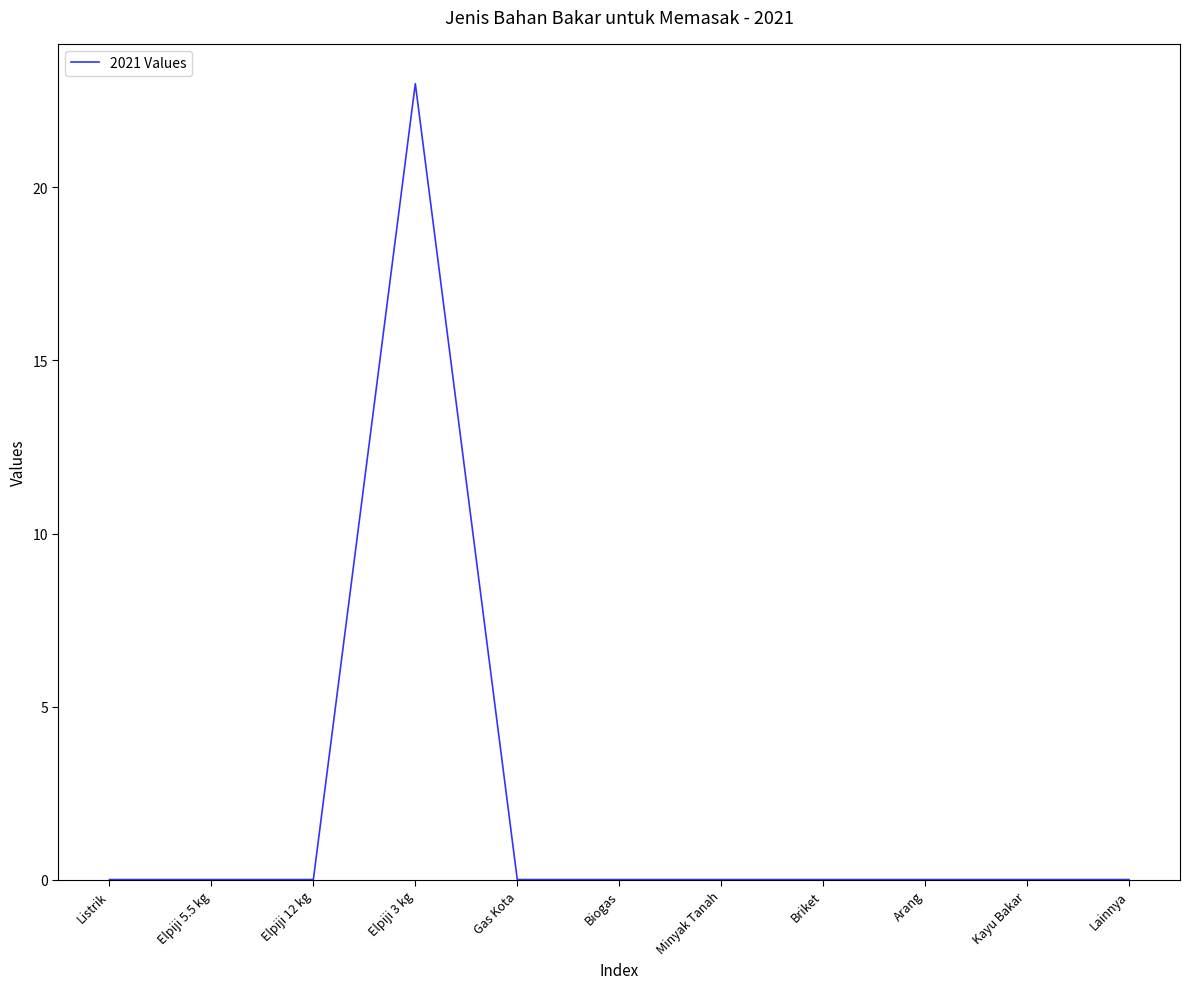

The chart shows a value of 0 at Biogas. True or false?

True